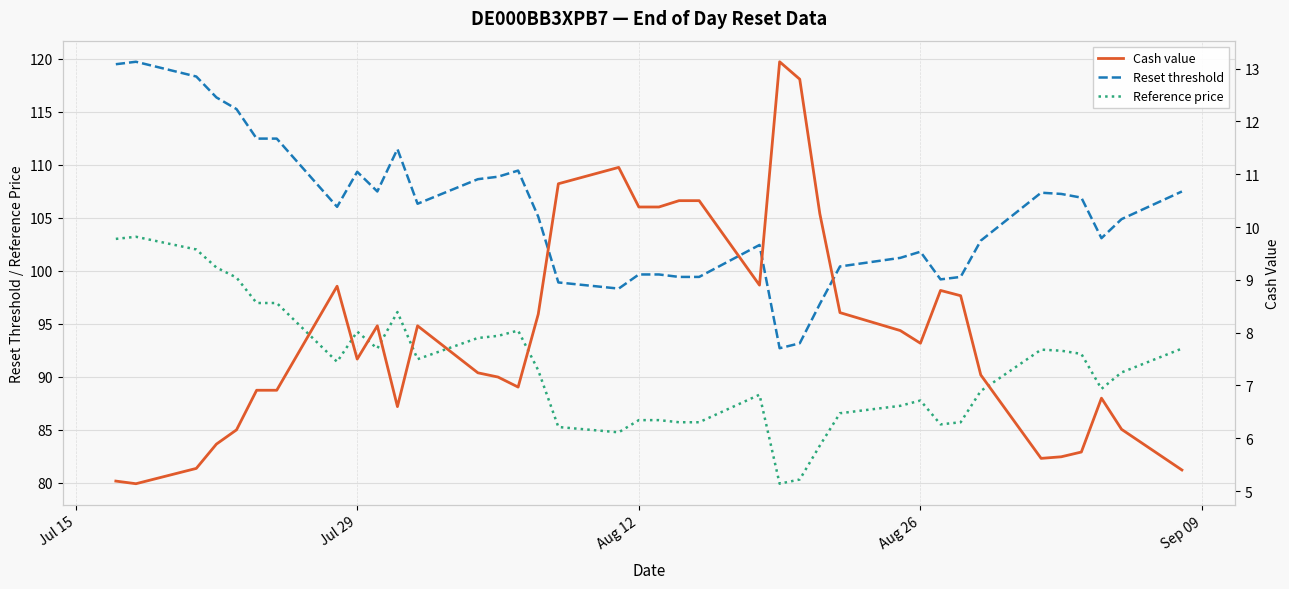

Which series has the largest total across all categories?

Reset threshold